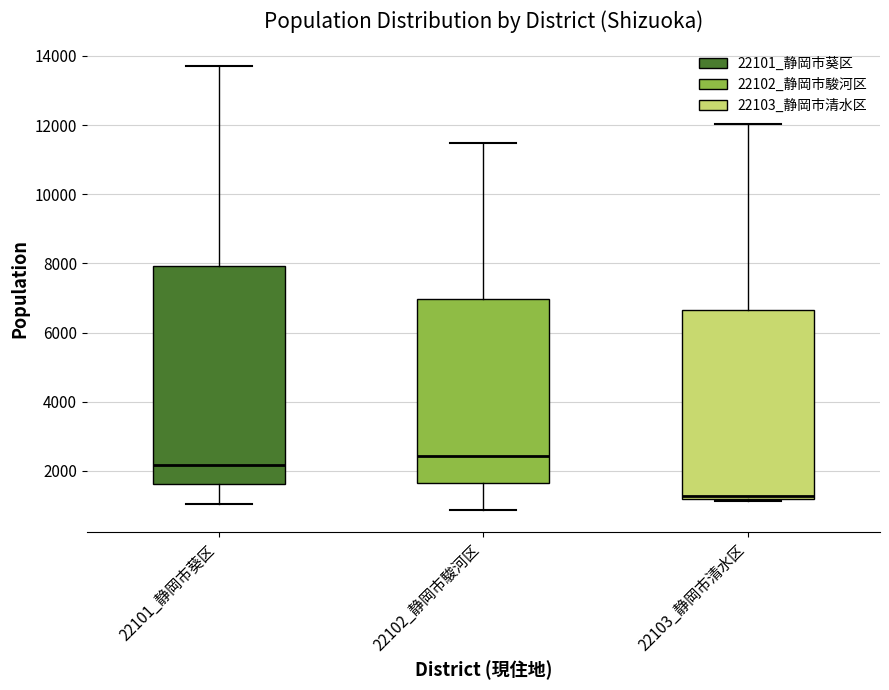

Where is the upper edge of the box for 22101_静岡市葵区 on the y-axis? The values are not printed on the chart, so give them approximately, as read against the axis.

8000